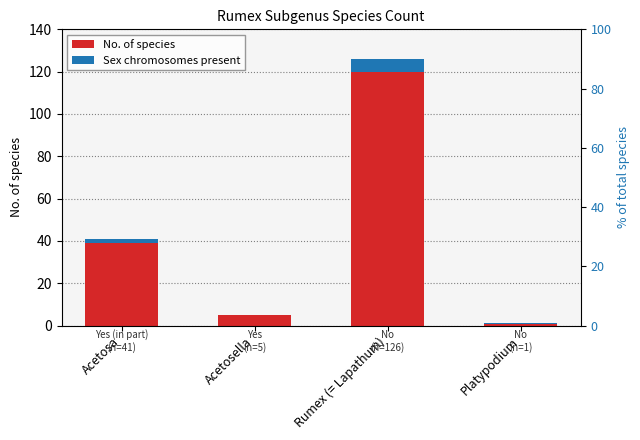

What is the value of the Sex chromosomes present bar at the 2nd from the left?

0.2